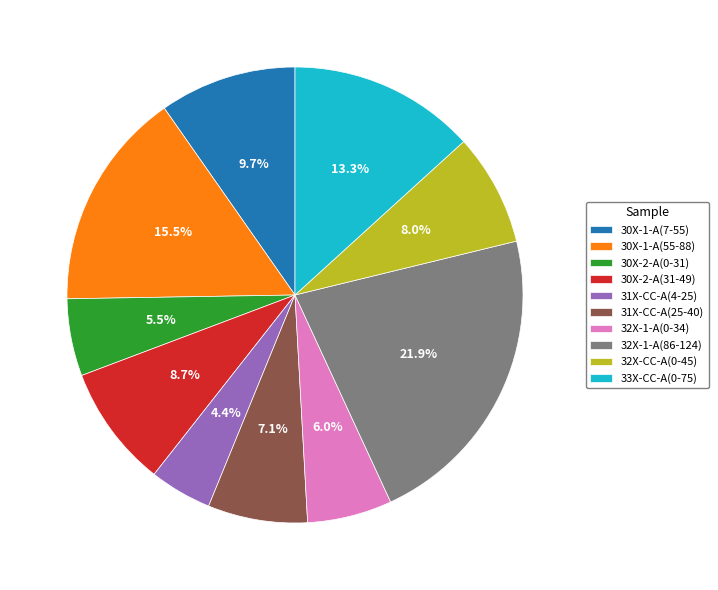

What is the ratio of the value at 32X-CC-A(0-45) to the value at 32X-1-A(86-124)?

0.4